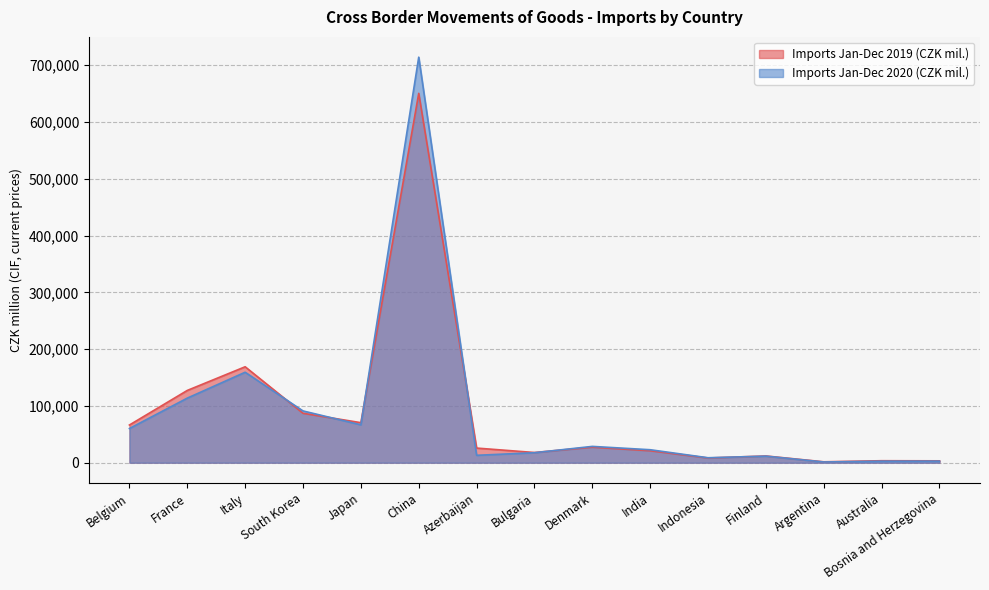

Rank the series by their average value, from lowest to highest.

Imports Jan-Dec 2019 (CZK mil.), Imports Jan-Dec 2020 (CZK mil.)